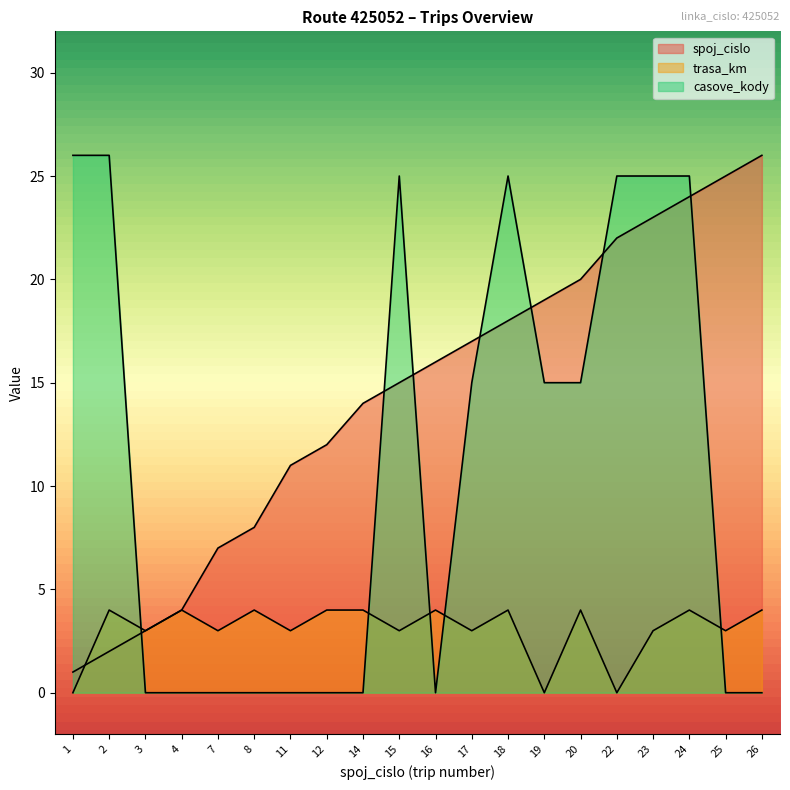

Is the value of spoj_cislo at 4 greater than the value of trasa_km at 7?

Yes